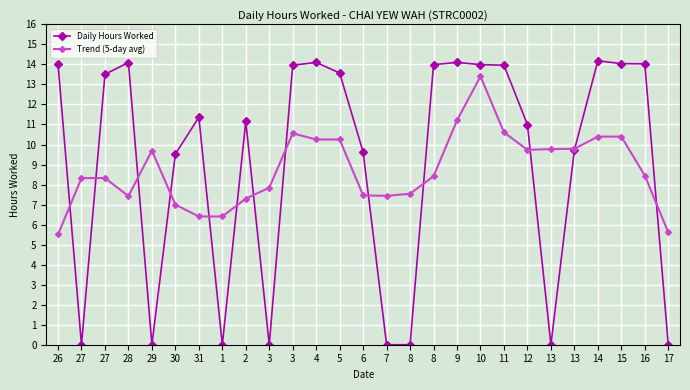

Which category has the highest value in the Trend (5-day avg) series?

10